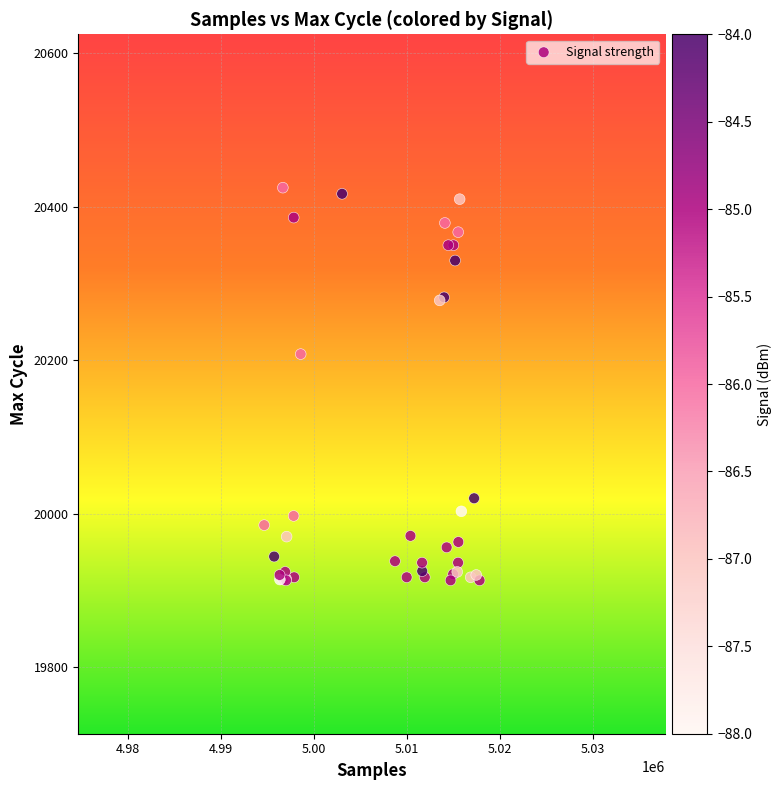

What Y value in the scatter plot is closest to 20169?

20208